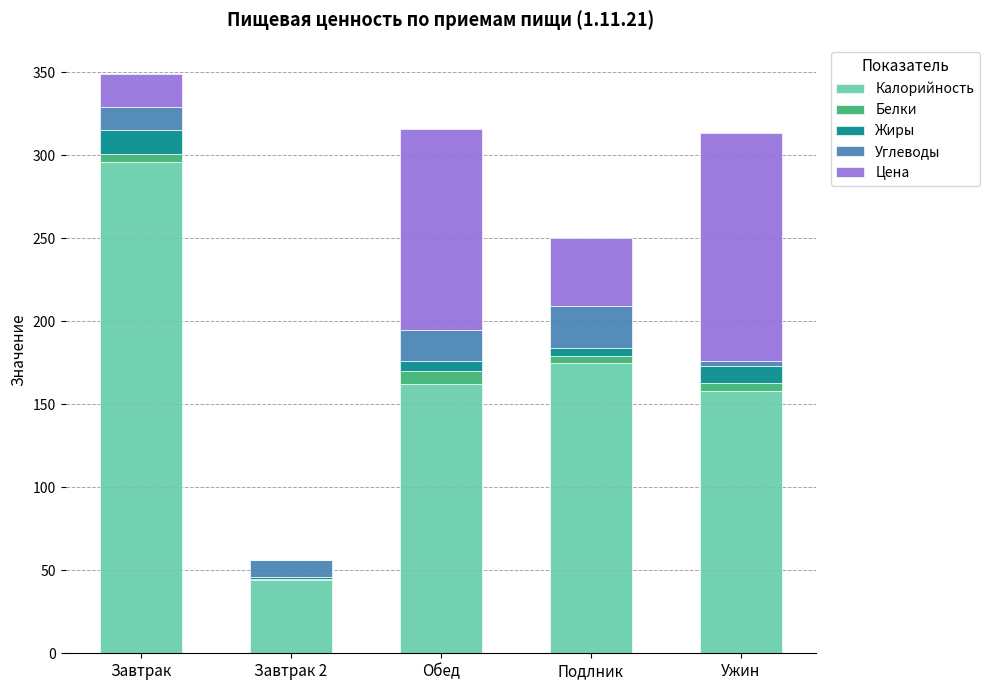

What is the highest value of the Калорийность series?

296.0